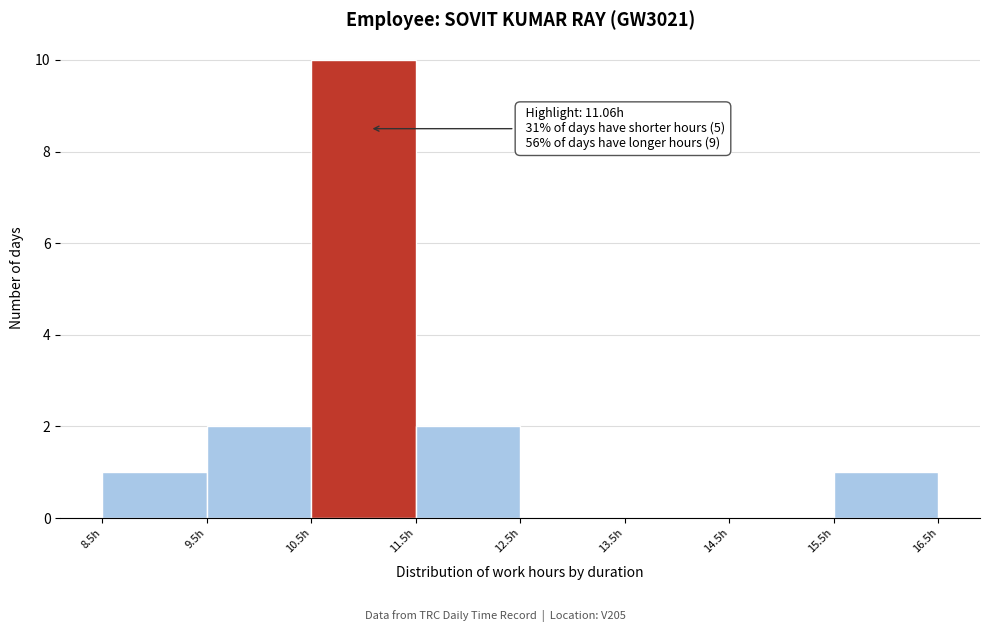

Over which range of the x-axis is the bar tallest?

10.5 to 11.5